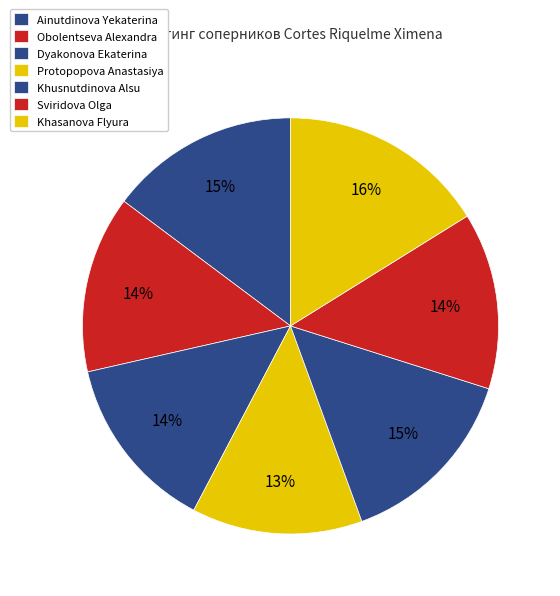

Count the number of slices in the pie.

7